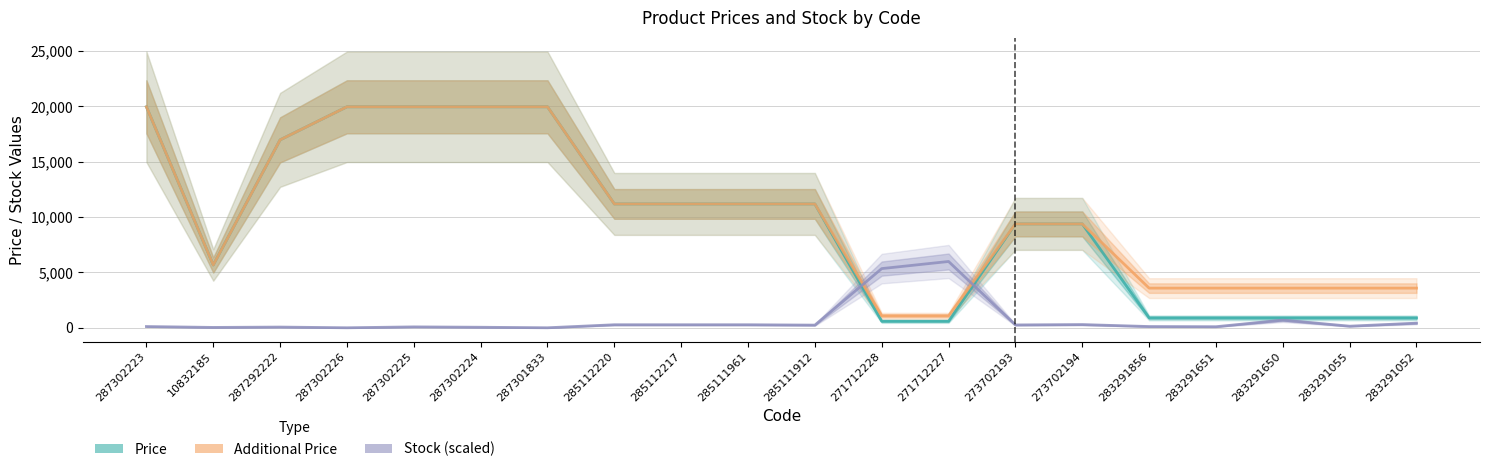

What is the sum of all Stock (scaled) values?

14740.3